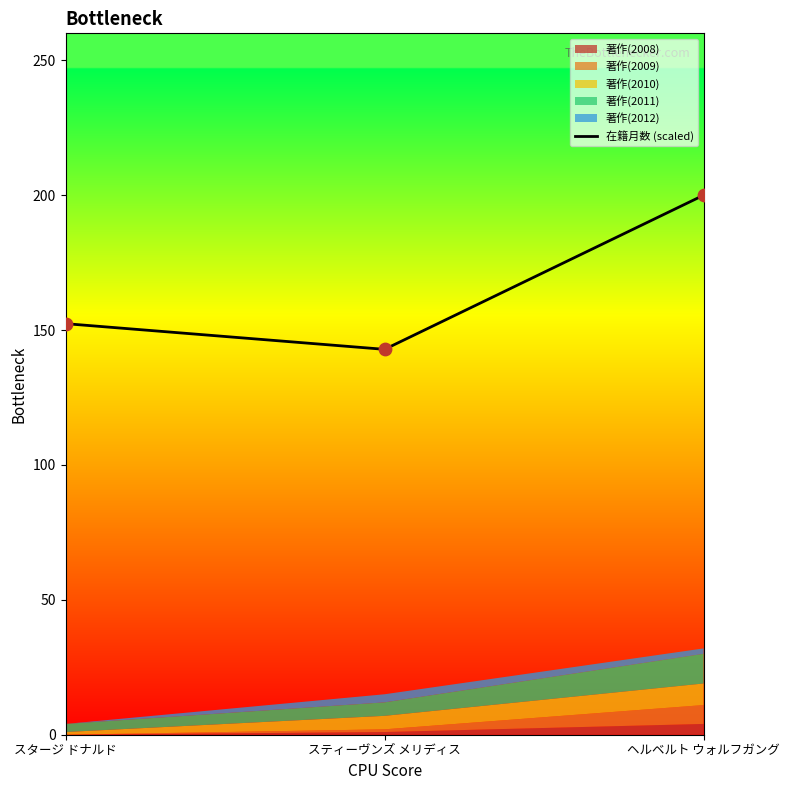

Between スティーヴンズ メリディス and スタージ ドナルド, which is larger?

スタージ ドナルド